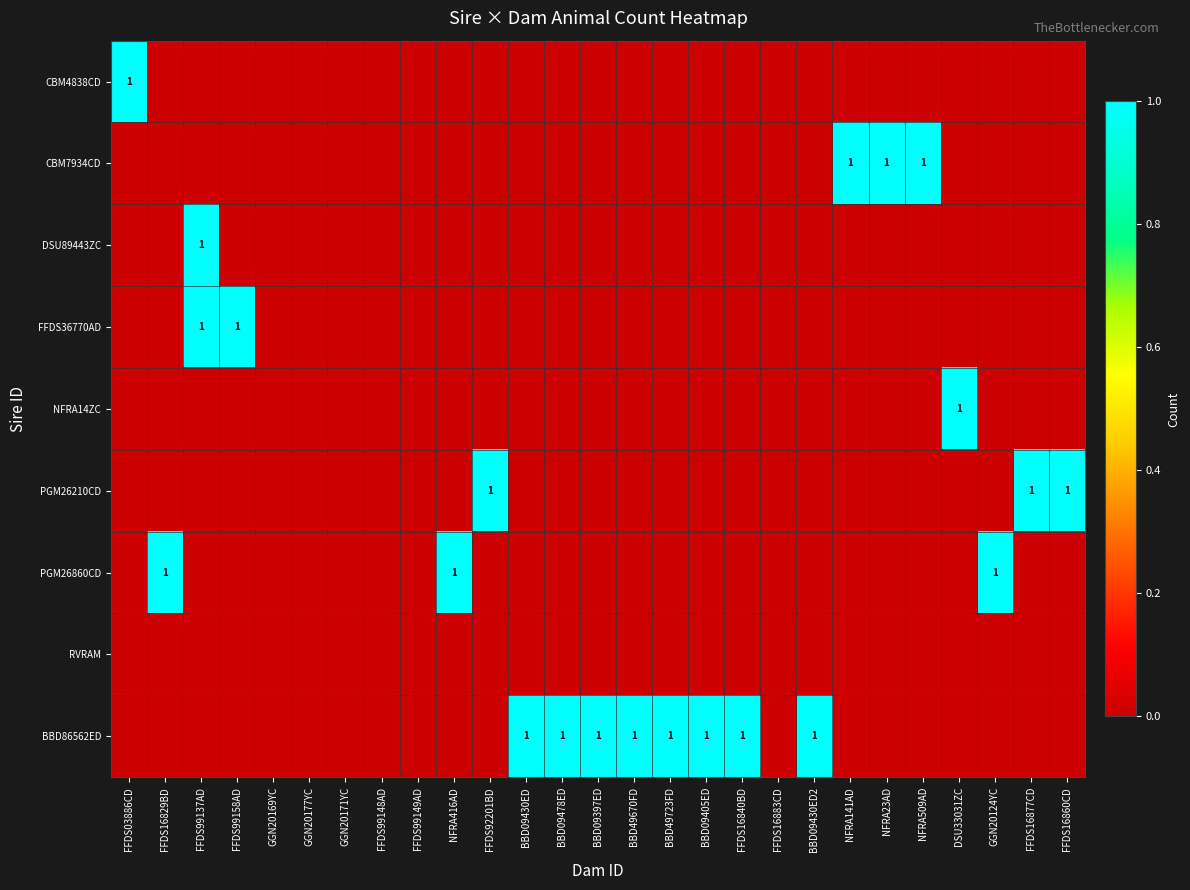

Which category has the lowest value across all series?

FFDS16829BD